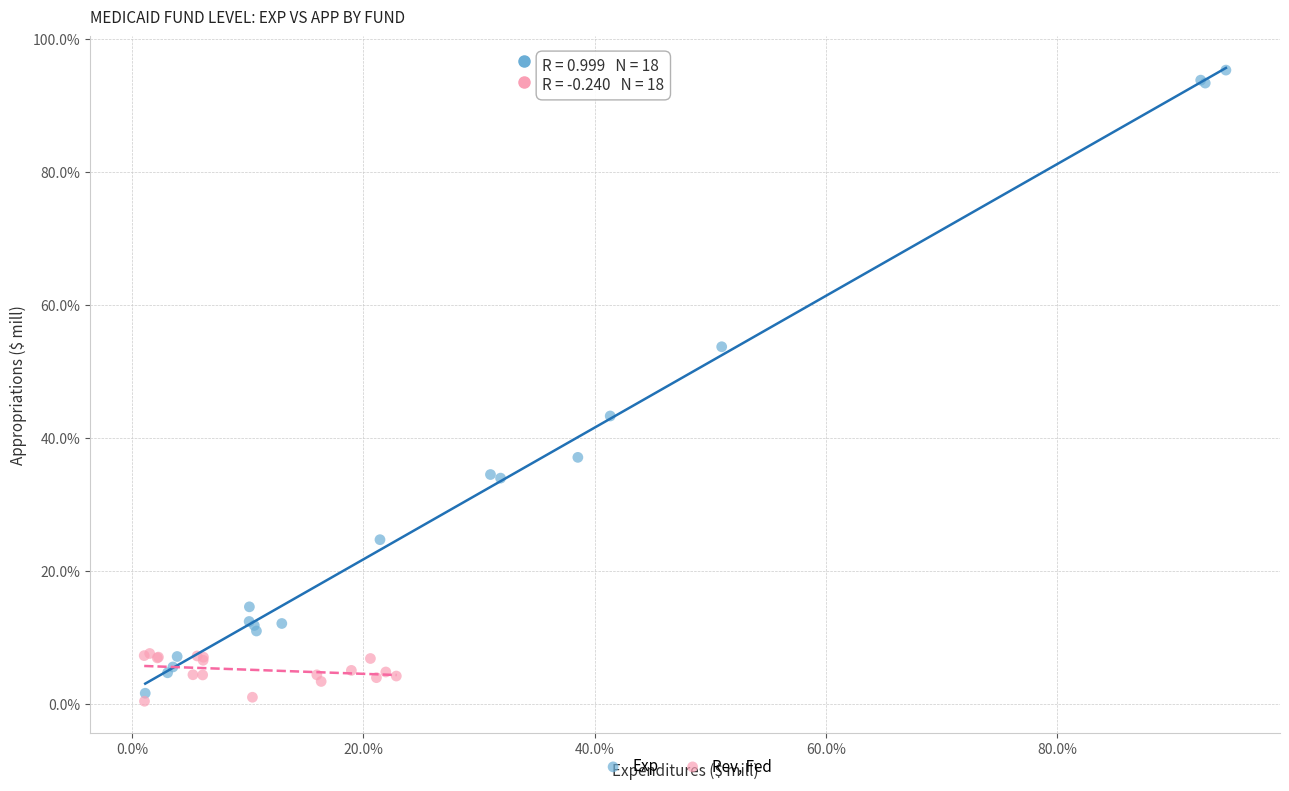

Which series reaches the maximum Y coordinate?

Exp